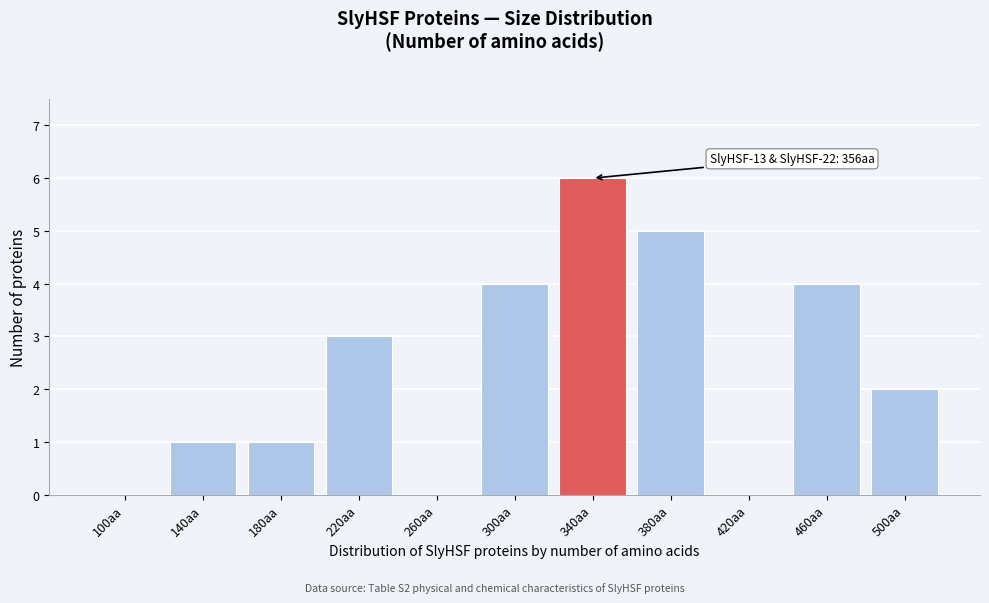

Reading right to left, list all the values displayed in this chart.

500aa=2	460aa=4	420aa=0	380aa=5	340aa=6	300aa=4	260aa=0	220aa=3	180aa=1	140aa=1	100aa=0